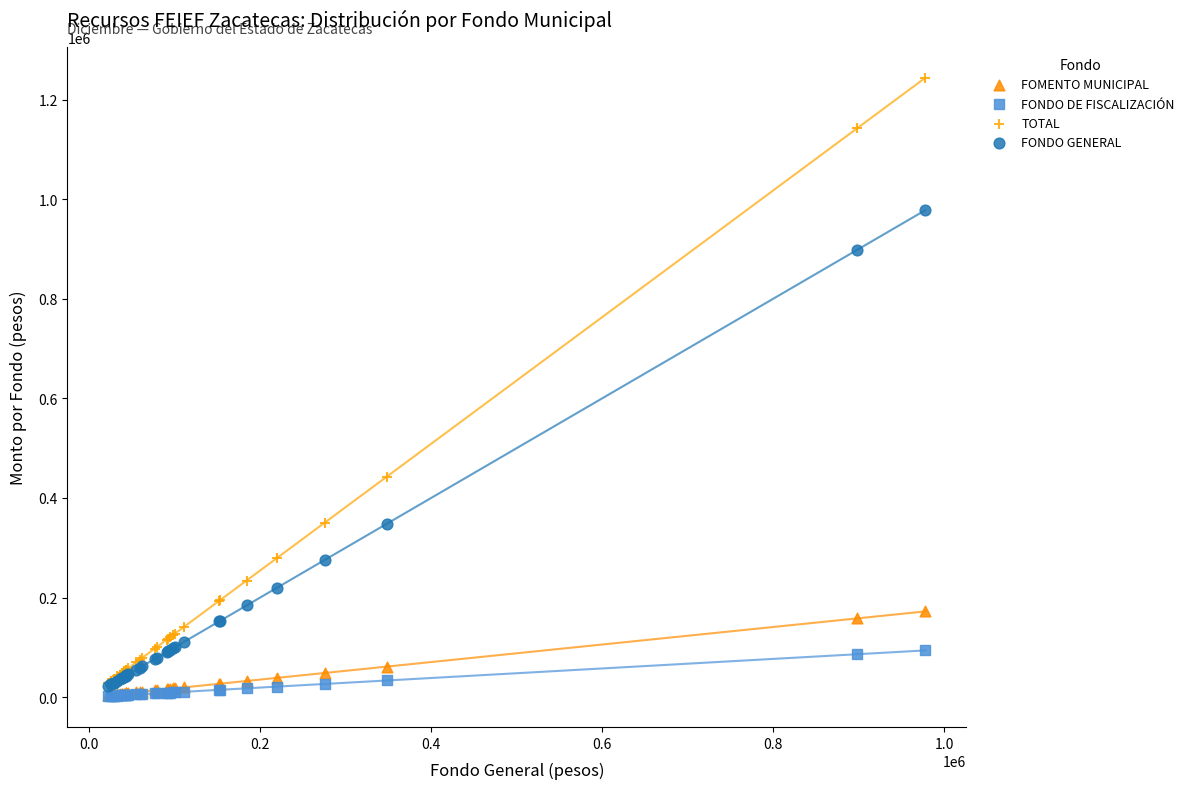

In the FONDO GENERAL series, what Y value is closest to 500157?

348372